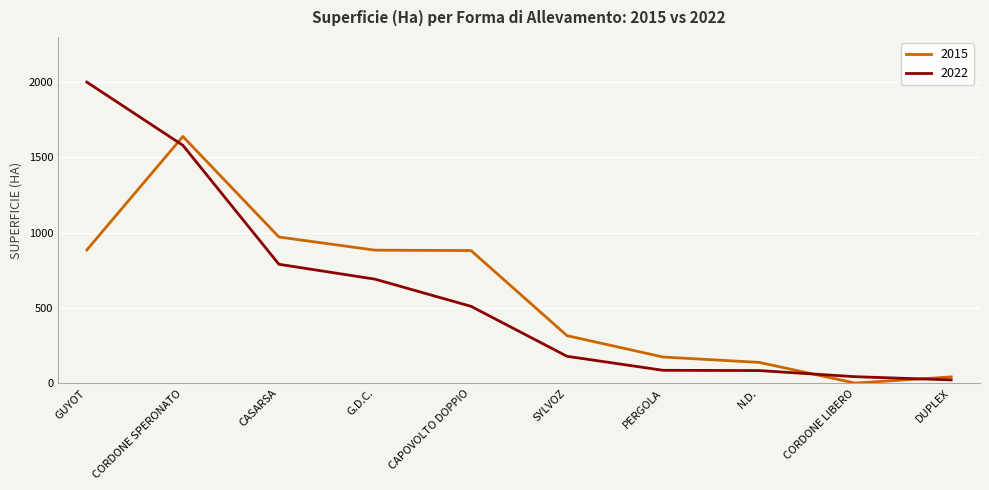

Which series has the widest spread of values?

2022